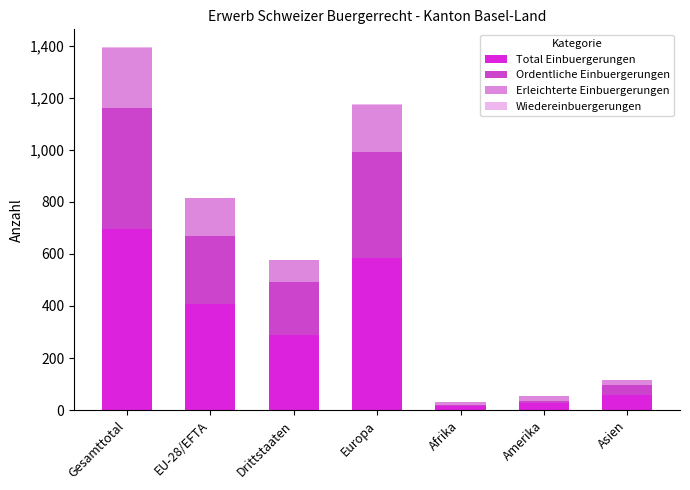

What is the maximum value for Total Einbuergerungen?

695